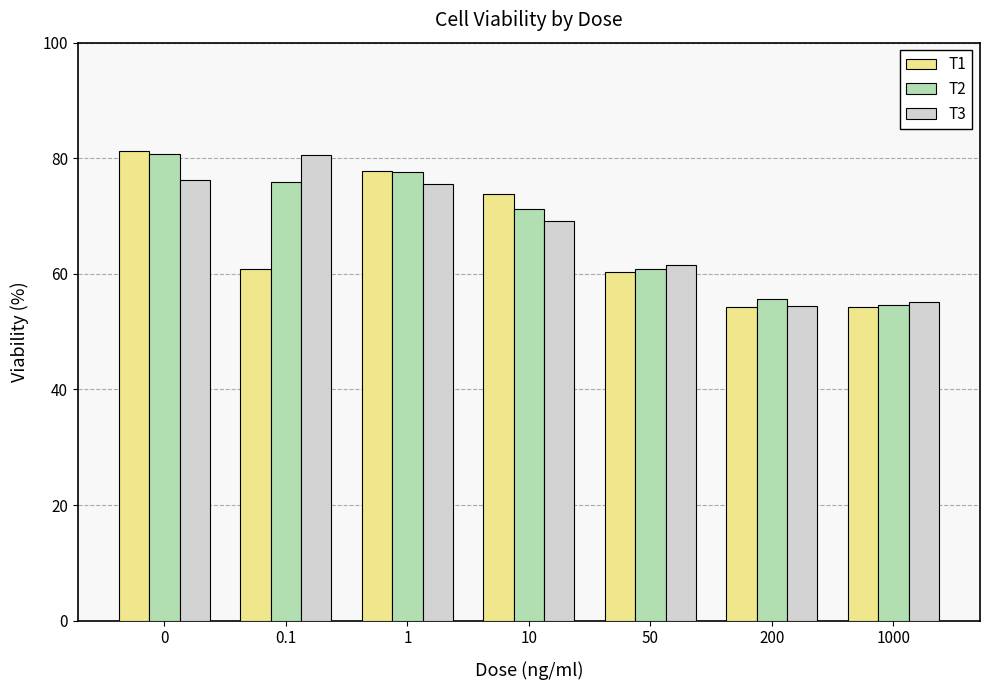

At which label is T2 closest to 67?

10